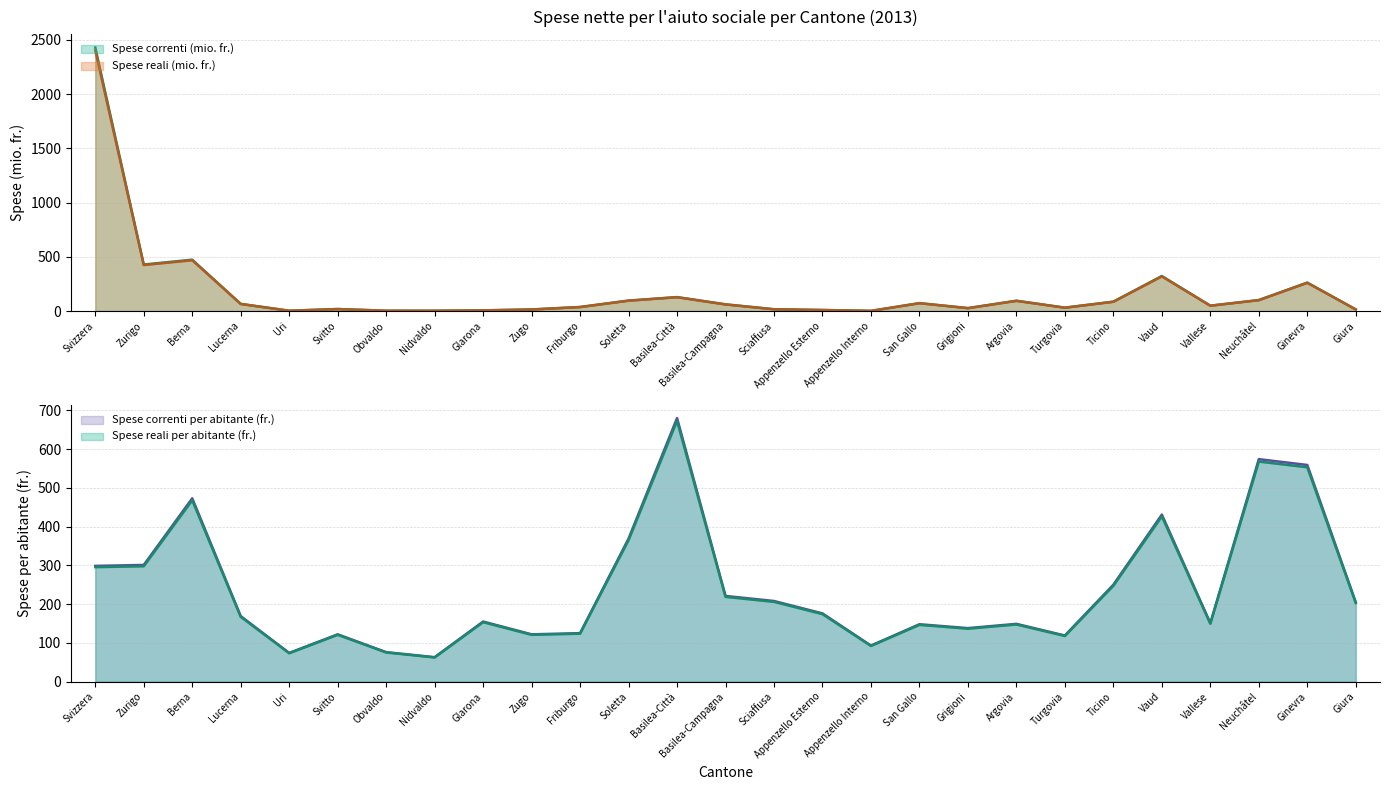

Reading left to right, transcribe all the data shown in this chart.

Spese correnti (mio. fr.): Svizzera=2430.2	Zurigo=428.9	Berna=473.4	Lucerna=66.0	Uri=2.7	Svitto=18.5	Obvaldo=2.8	Nidvaldo=2.6	Glarona=6.1	Zugo=14.4	Friburgo=37.2	Soletta=96.5	Basilea-Città=128.7	Basilea-Campagna=61.6	Sciaffusa=16.4	Appenzello Esterno=9.4	Appenzello Interno=1.5	San Gallo=73.0	Grigioni=26.9	Argovia=95.0	Turgovia=31.1	Ticino=86.6	Vaud=322.9	Vallese=49.5	Neuchâtel=101.3	Ginevra=262.6	Giura=14.7
Spese reali (mio. fr.): Svizzera=2403.9	Zurigo=424.2	Berna=468.3	Lucerna=65.3	Uri=2.6	Svitto=18.3	Obvaldo=2.7	Nidvaldo=2.6	Glarona=6.1	Zugo=14.2	Friburgo=36.8	Soletta=95.5	Basilea-Città=127.3	Basilea-Campagna=61.0	Sciaffusa=16.2	Appenzello Esterno=9.3	Appenzello Interno=1.4	San Gallo=72.2	Grigioni=26.6	Argovia=94.0	Turgovia=30.8	Ticino=85.6	Vaud=319.4	Vallese=48.9	Neuchâtel=100.2	Ginevra=259.8	Giura=14.6
Spese correnti per abitante (fr.): Svizzera=298.6	Zurigo=301.0	Berna=473.0	Lucerna=169.0	Uri=74.0	Svitto=122.0	Obvaldo=76.0	Nidvaldo=63.0	Glarona=155.0	Zugo=122.0	Friburgo=125.0	Soletta=369.0	Basilea-Città=680.0	Basilea-Campagna=221.0	Sciaffusa=208.0	Appenzello Esterno=176.0	Appenzello Interno=93.0	San Gallo=148.0	Grigioni=138.0	Argovia=149.0	Turgovia=119.0	Ticino=250.0	Vaud=431.0	Vallese=151.0	Neuchâtel=574.0	Ginevra=559.0	Giura=205.0
Spese reali per abitante (fr.): Svizzera=295.3	Zurigo=297.7	Berna=467.9	Lucerna=167.2	Uri=73.2	Svitto=120.7	Obvaldo=75.2	Nidvaldo=62.3	Glarona=153.3	Zugo=120.7	Friburgo=123.6	Soletta=365.0	Basilea-Città=672.7	Basilea-Campagna=218.6	Sciaffusa=205.8	Appenzello Esterno=174.1	Appenzello Interno=92.0	San Gallo=146.4	Grigioni=136.5	Argovia=147.4	Turgovia=117.7	Ticino=247.3	Vaud=426.3	Vallese=149.4	Neuchâtel=567.8	Ginevra=553.0	Giura=202.8